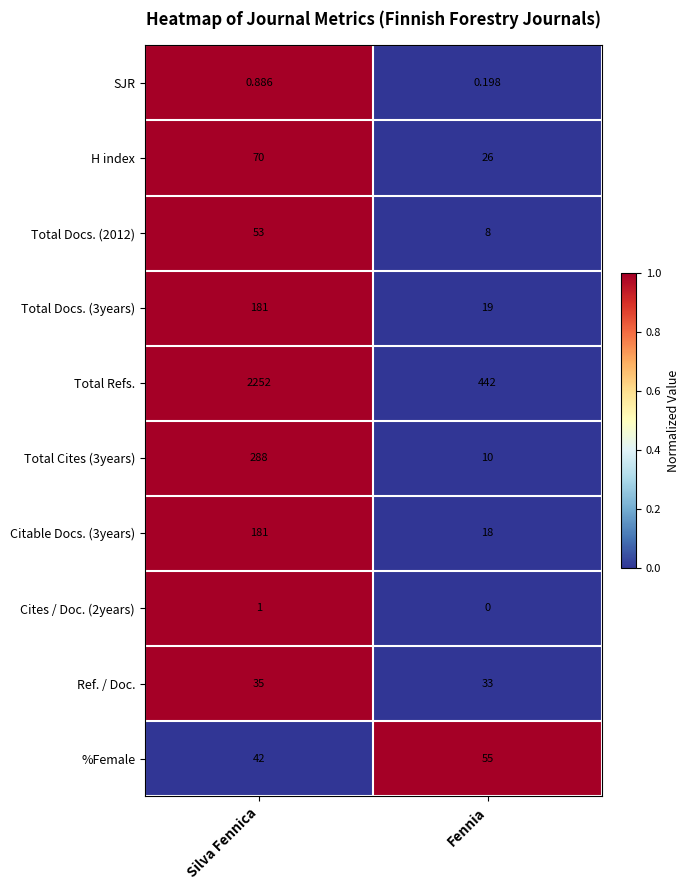

At which label is %Female closest to 48?

Silva Fennica